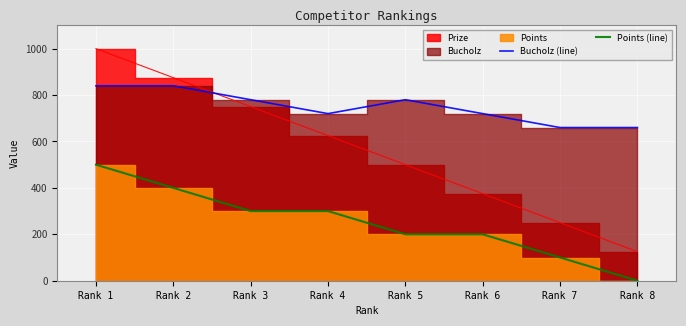

True or false: Points (line) and Bucholz (line) cross at least once.

False